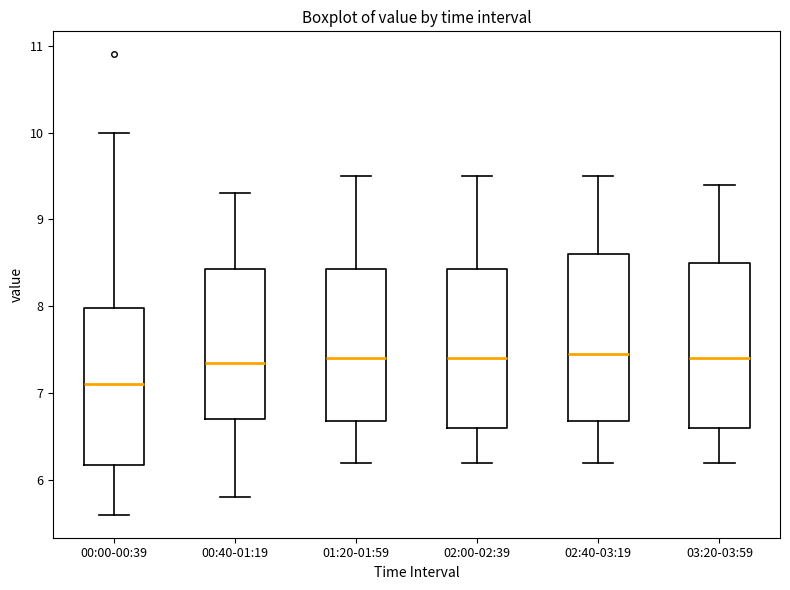

Reading left to right, read every box against the y-axis: the position of its median line, the range the box covers, and the ends of its whiskers. The values are not printed on the chart, so give them approximately, as read against the axis.

00:00-00:39: median 7.1, box 6.2 to 8.0, whiskers 5.6 to 10.0
00:40-01:19: median 7.4, box 6.7 to 8.4, whiskers 5.8 to 9.3
01:20-01:59: median 7.4, box 6.7 to 8.4, whiskers 6.2 to 9.5
02:00-02:39: median 7.4, box 6.6 to 8.4, whiskers 6.2 to 9.5
02:40-03:19: median 7.5, box 6.7 to 8.6, whiskers 6.2 to 9.5
03:20-03:59: median 7.4, box 6.6 to 8.5, whiskers 6.2 to 9.4